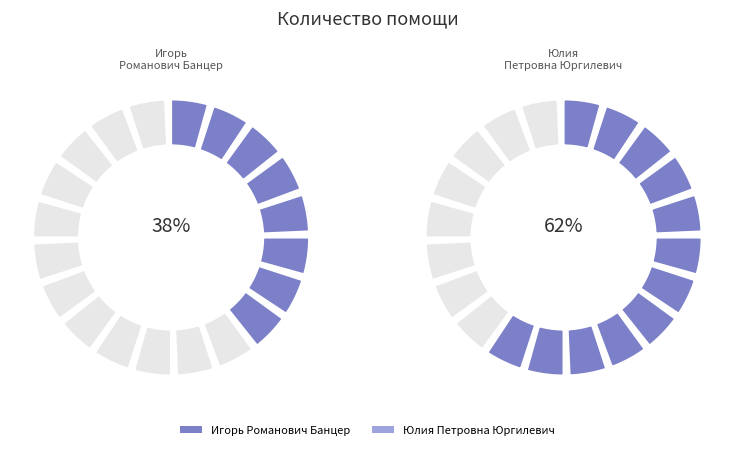

What portion of the pie excludes Игорь Романович Банцер?

62.5%